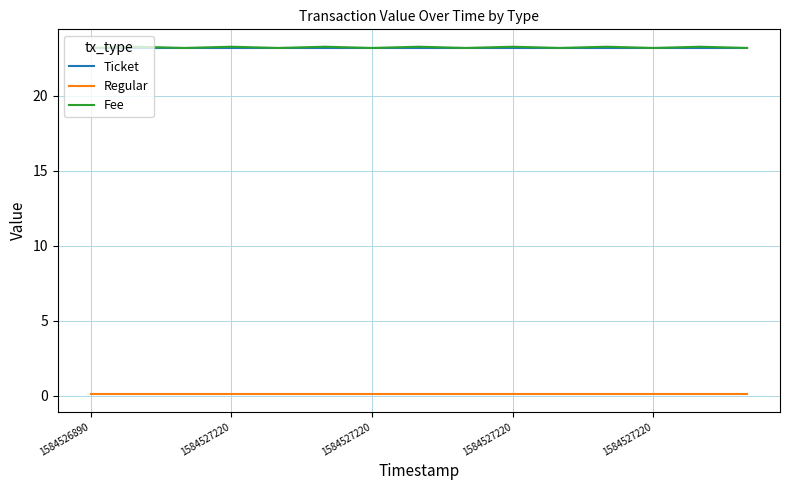

True or false: Fee and Regular intersect in this chart.

False